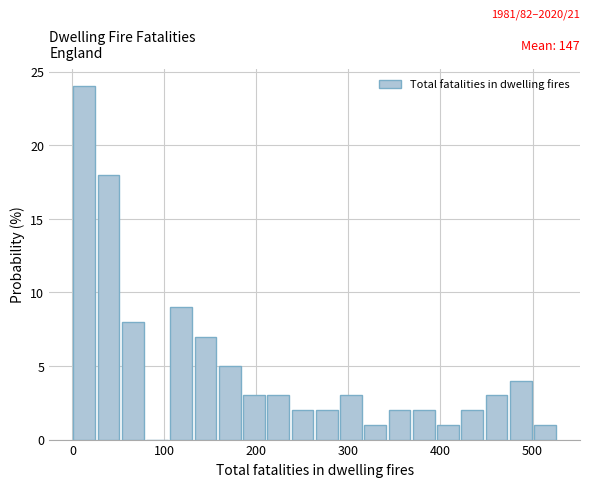

Read against the x-axis, roughly where is the centre of the tallest bar?

10